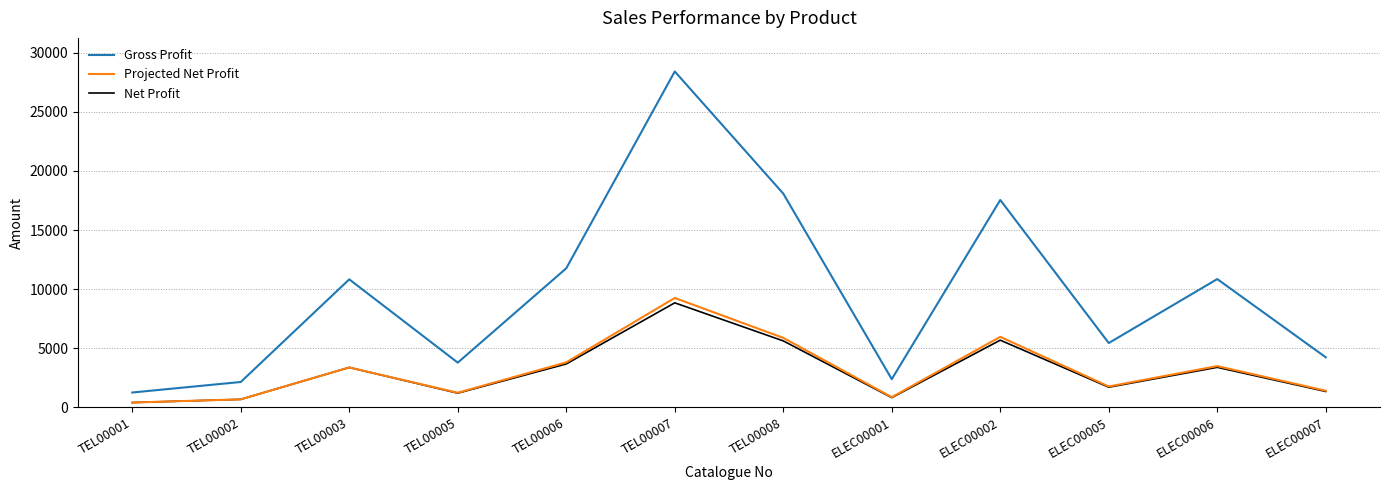

Count the number of categories in the chart.

12